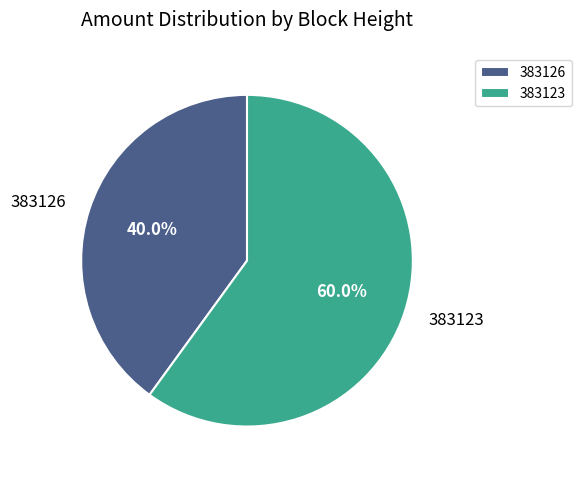

What is the smallest slice in the pie chart?

383126